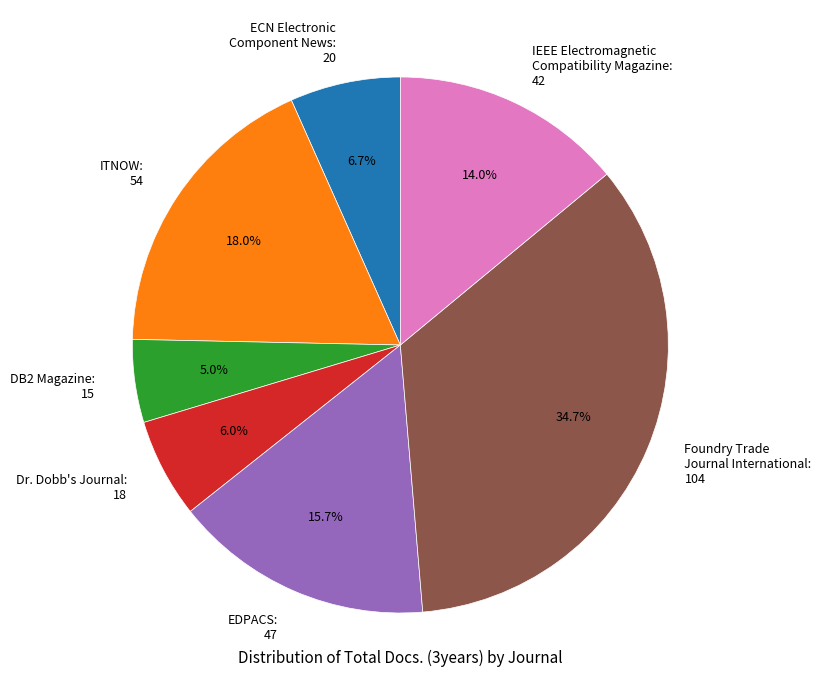

Which category has the biggest portion of the pie?

Foundry Trade Journal International